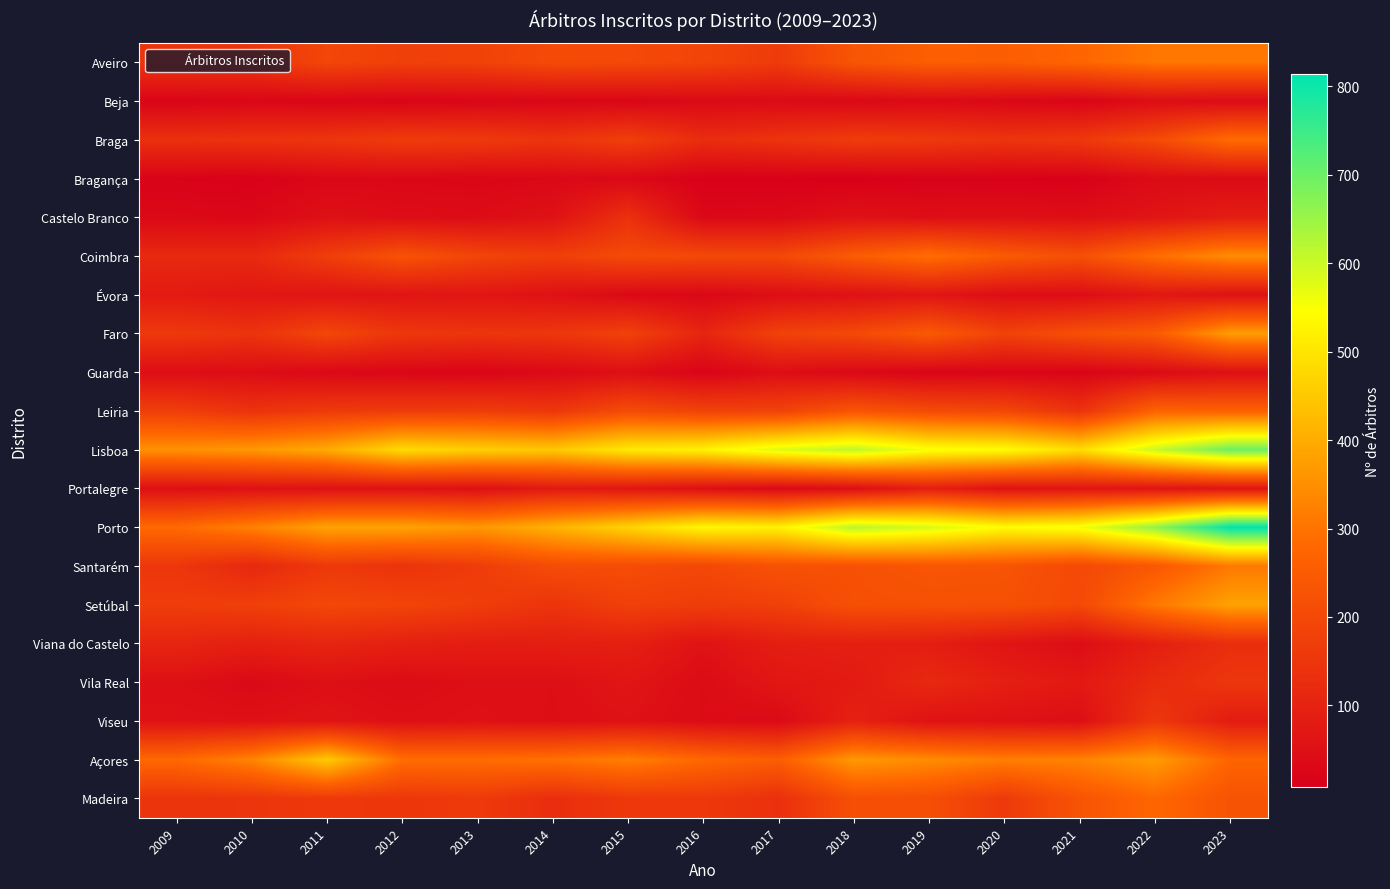

At 2021, list the series in order from smallest to largest.

Bragança, Guarda, Beja, Évora, Viana do Castelo, Castelo Branco, Viseu, Portalegre, Vila Real, Leiria, Braga, Santarém, Setúbal, Coimbra, Faro, Madeira, Aveiro, Açores, Lisboa, Porto